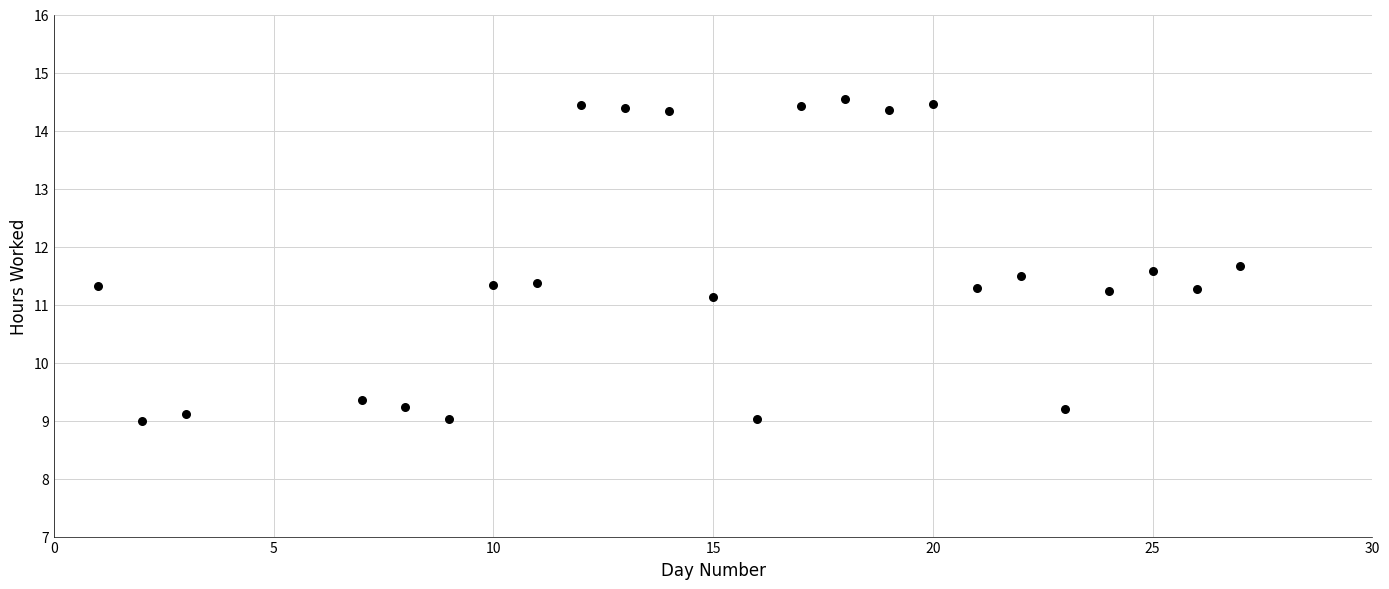

What is the range of Y values (max minus min)?

5.5